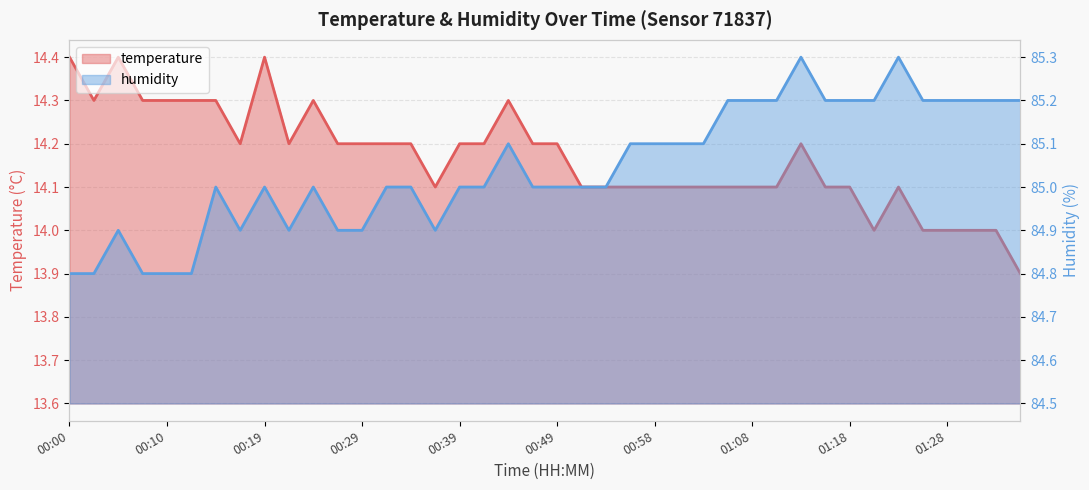

Where is the first local minimum for temperature?

00:02